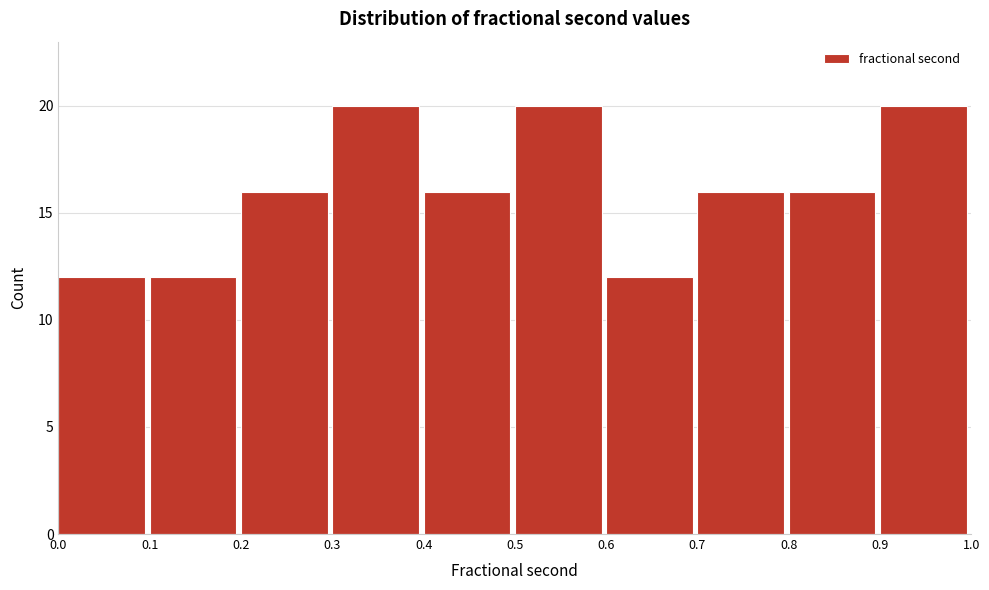

Reading left to right, list every bar in this chart as the range it spans on the x-axis followed by its height. The values are not printed on the chart, so give them approximately, as read against the axis.

0.0 to 0.1: 12
0.1 to 0.2: 12
0.2 to 0.3: 16
0.3 to 0.4: 20
0.4 to 0.5: 16
0.5 to 0.6: 20
0.6 to 0.7: 12
0.7 to 0.8: 16
0.8 to 0.9: 16
0.9 to 1.0: 20